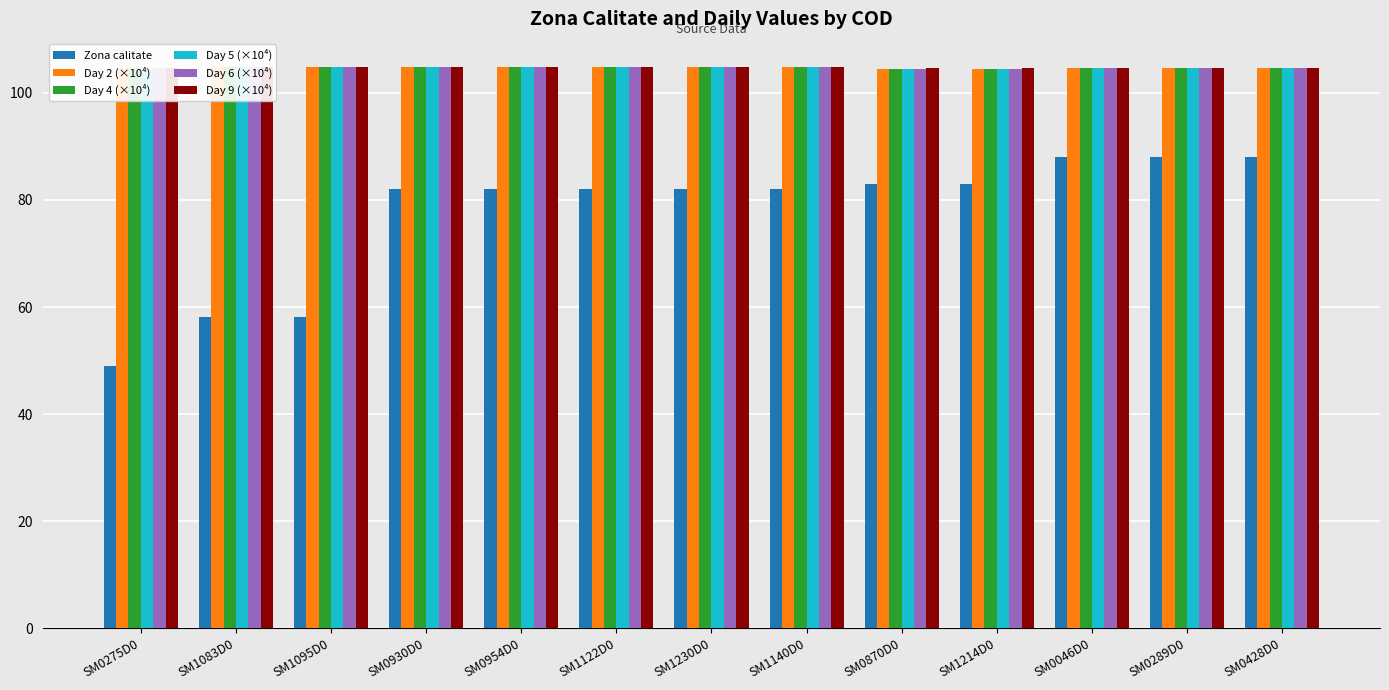

Is the value of Day 5 (×10⁴) at SM0930D0 greater than the value of Zona calitate at SM0046D0?

Yes